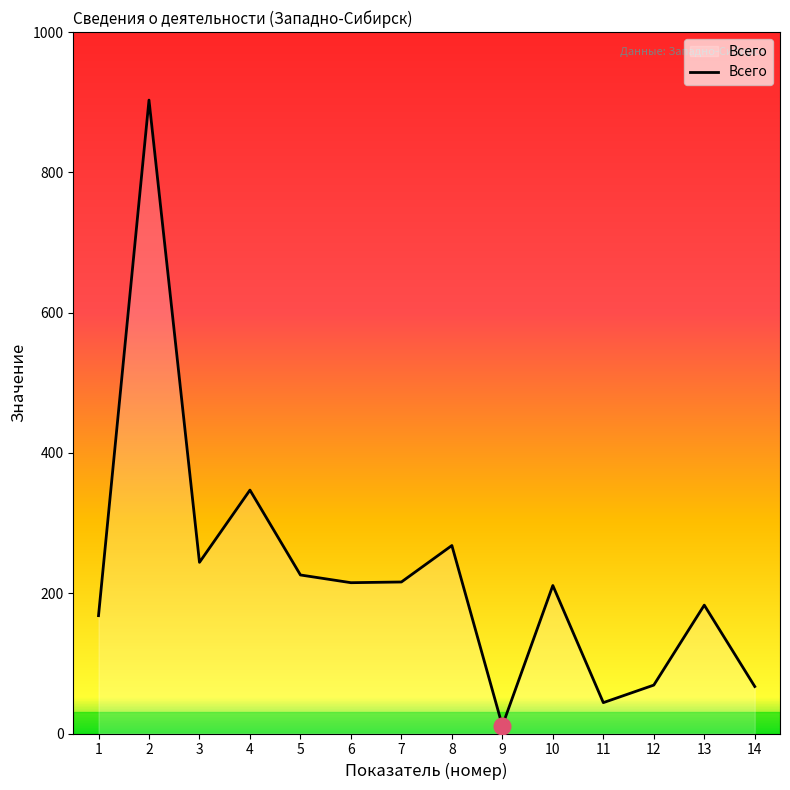

The chart shows a value of 1257 at 2. True or false?

False